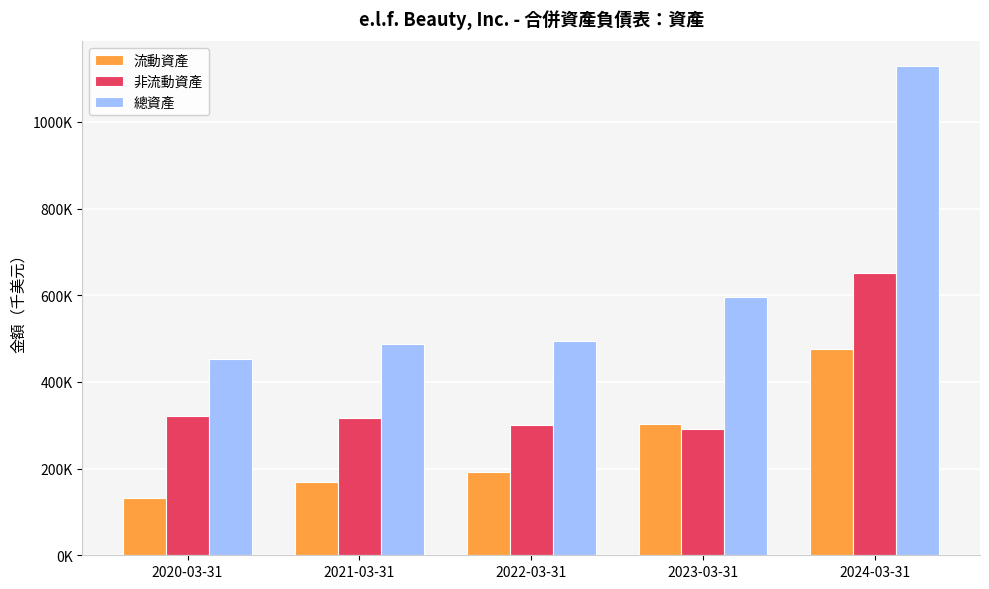

Rank the series at 2024-03-31 from lowest to highest value.

流動資產, 非流動資產, 總資產